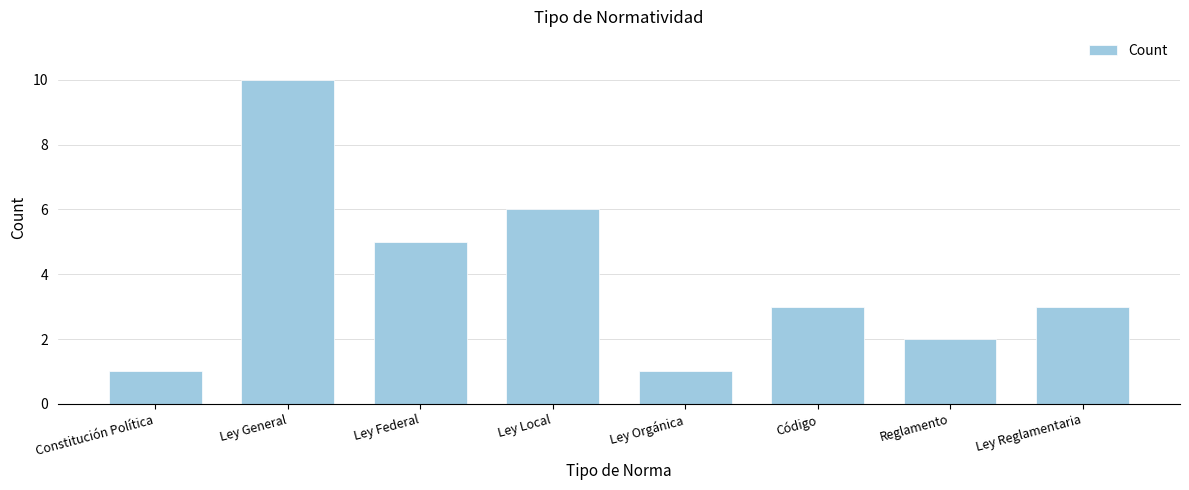

Reading left to right, extract all data points from this chart.

Constitución Política=1	Ley General=10	Ley Federal=5	Ley Local=6	Ley Orgánica=1	Código=3	Reglamento=2	Ley Reglamentaria=3